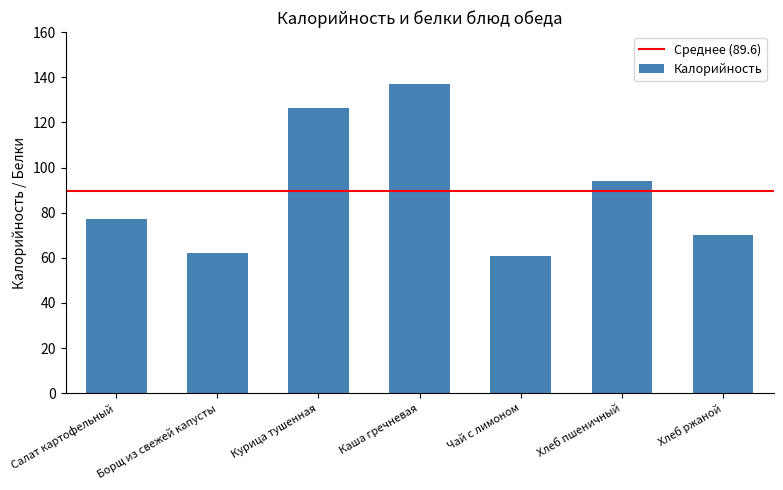

Where is the data nearest to the value 99?

Хлеб пшеничный